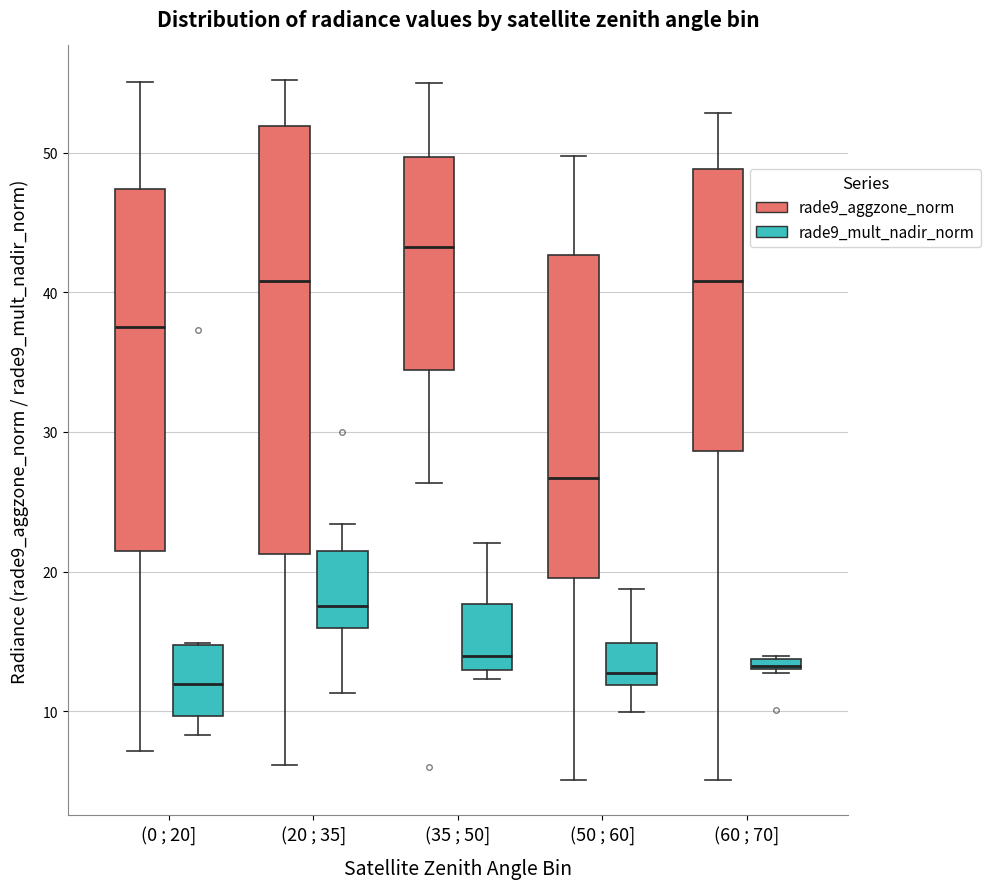

Comparing the boxes themselves (not the whiskers), which one is the tallest?

(20 ; 35] (rade9_aggzone_norm)